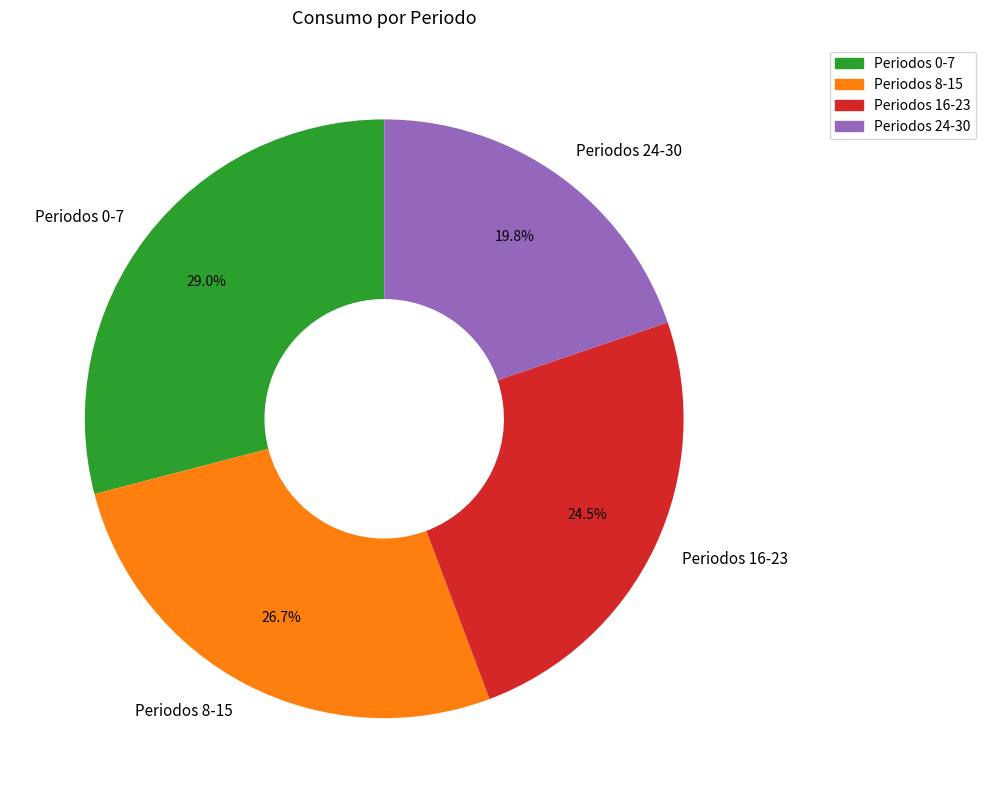

Approximately how many times larger is the value at Periodos 8-15 compared to Periodos 0-7?

0.9